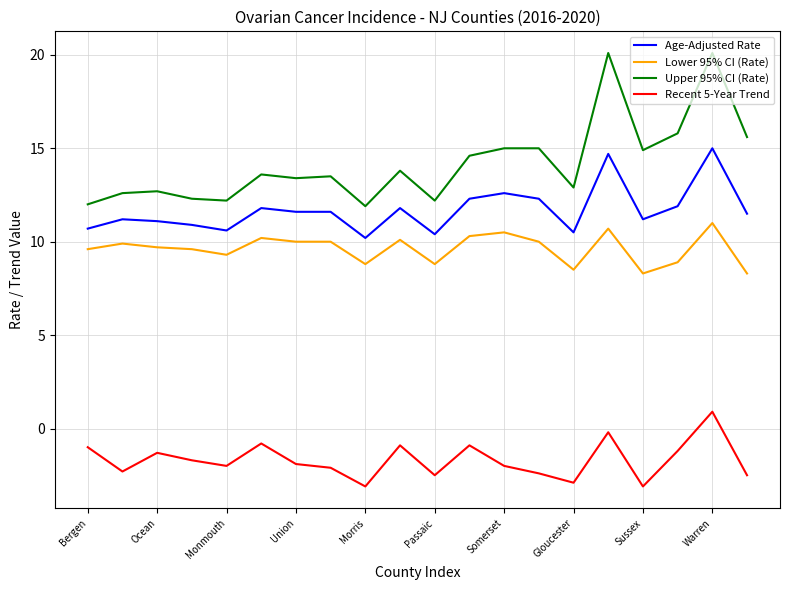

Which series has the largest range (max minus min)?

Upper 95% CI (Rate)